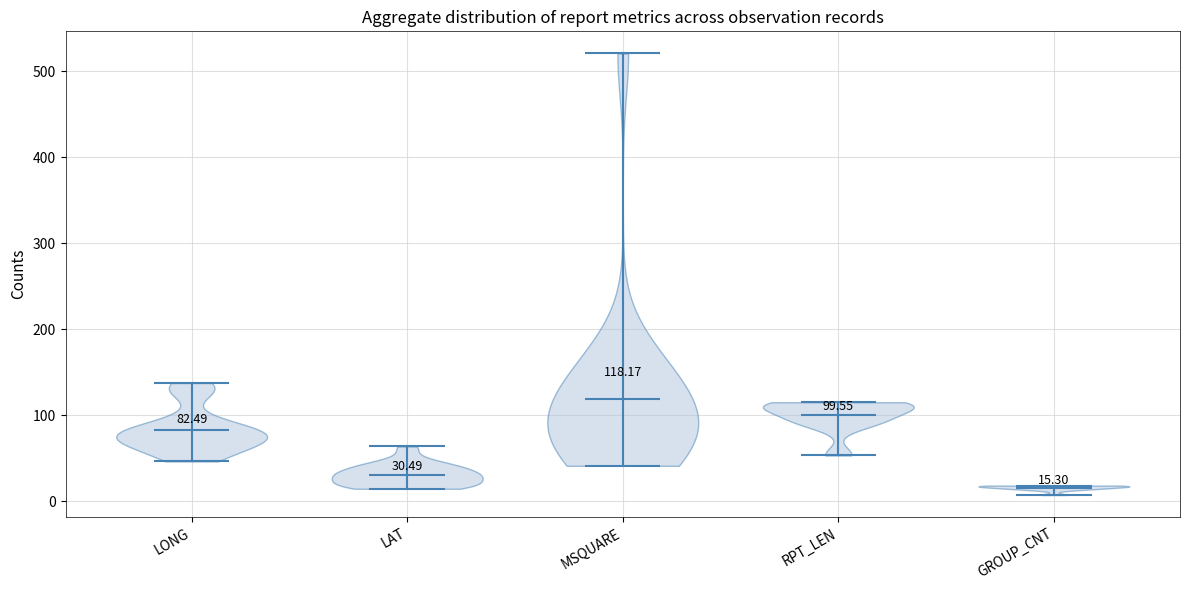

Reading left to right, what are all the values shown in this chart?

LONG: 129.8	56.4	59.5	89.7	58.6	81.4	88.2	69.6	94.0	64.9	46.1	53.1	71.5	84.9	81.4	74.9	68.4	64.9	74.9	89.7	58.6	69.6	53.1	46.1	88.2	130.0	130.5	137.4	131.1	130.5	131.1	80.2	77.4	75.4	73.7	79.1	81.1	73.7	75.3	75.4
LAT: 52.4	61.8	63.5	25.9	21.6	16.9	29.2	31.9	22.1	21.1	14.3	14.6	27.5	19.9	16.9	14.9	23.8	21.1	14.9	25.9	21.6	31.9	14.6	14.3	29.2	38.1	42.6	40.8	46.1	42.6	46.1	28.5	34.0	35.0	40.4	32.5	30.0	40.4	35.8	35.0
MSQUARE: 193.0	521.0	521.0	81.0	78.0	45.0	81.0	115.0	82.0	79.0	41.0	42.0	80.0	45.0	45.0	44.0	79.0	79.0	44.0	81.0	78.0	115.0	42.0	41.0	81.0	122.0	158.0	158.0	158.0	158.0	158.0	81.0	116.0	116.0	152.0	116.0	117.0	152.0	116.0	116.0
RPT_LEN: 87.0	55.0	55.0	115.0	103.0	109.0	109.0	109.0	115.0	53.0	97.0	91.0	97.0	115.0	115.0	109.0	115.0	53.0	109.0	115.0	103.0	115.0	91.0	97.0	109.0	115.0	97.0	109.0	91.0	97.0	97.0	115.0	91.0	109.0	109.0	109.0	89.0	115.0	83.0	115.0
GROUP_CNT: 13.0	7.0	7.0	18.0	16.0	17.0	17.0	17.0	18.0	7.0	15.0	14.0	15.0	18.0	18.0	17.0	18.0	7.0	17.0	18.0	16.0	18.0	14.0	15.0	17.0	18.0	15.0	17.0	14.0	15.0	15.0	18.0	14.0	17.0	17.0	17.0	13.0	18.0	12.0	18.0